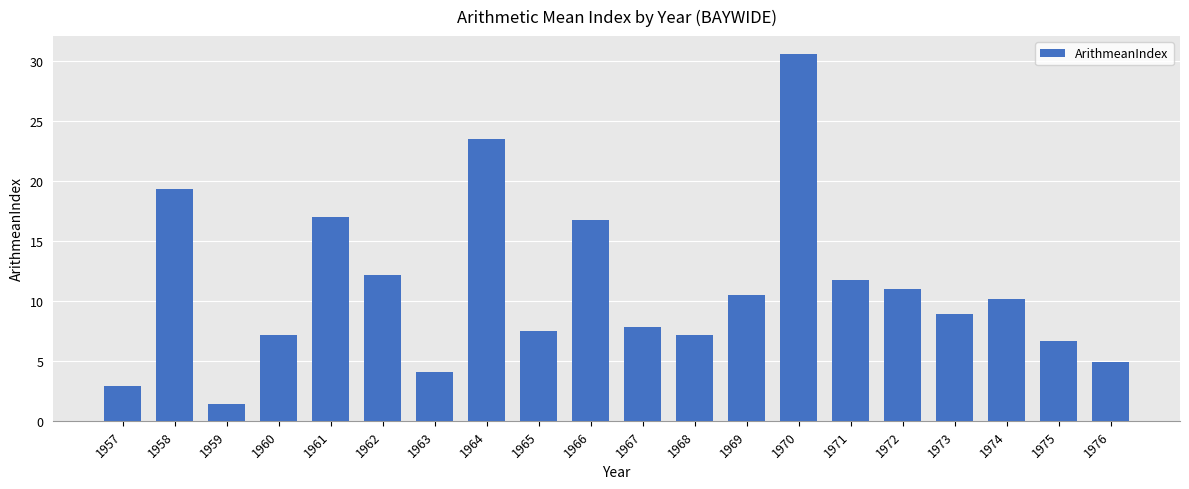

How many values exceed 10?

10